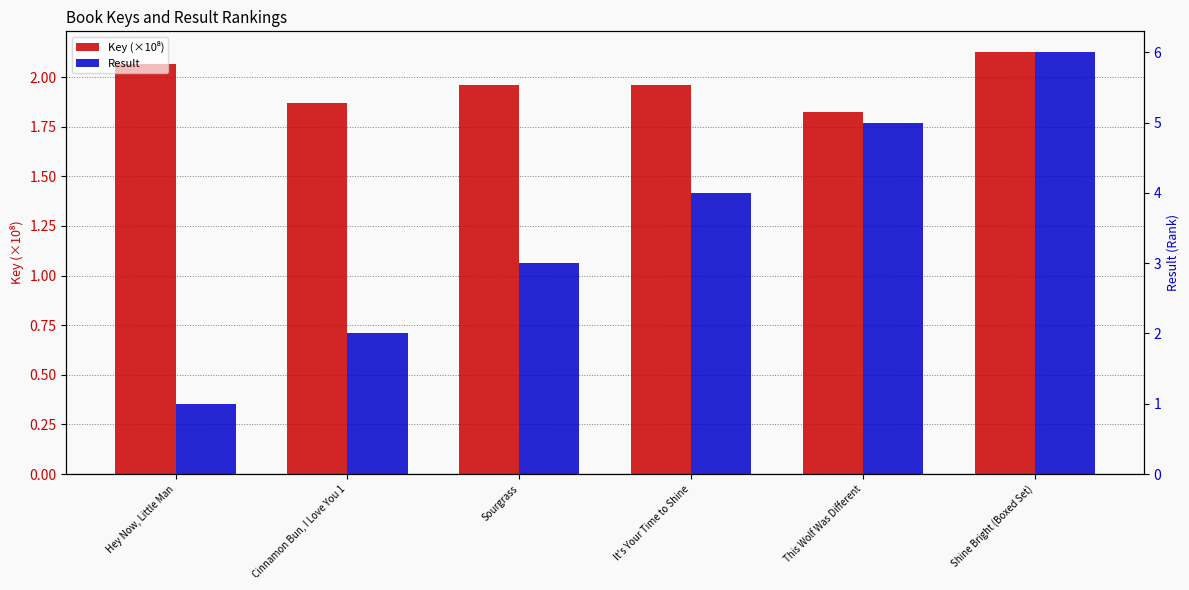

What position from the left is Sourgrass?

3